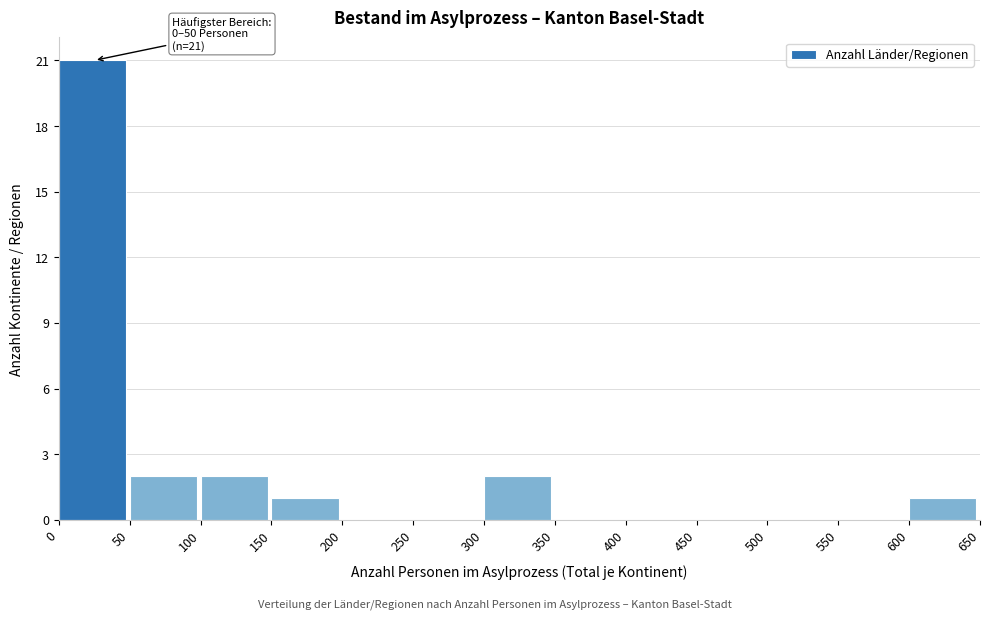

Which range on the x-axis has the tallest bar?

0 to 50